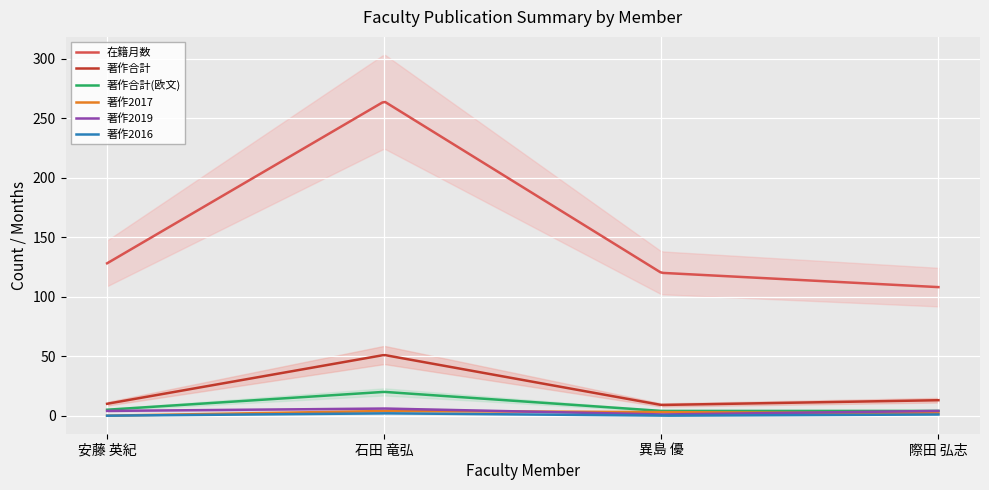

How many lines are shown in the chart?

6